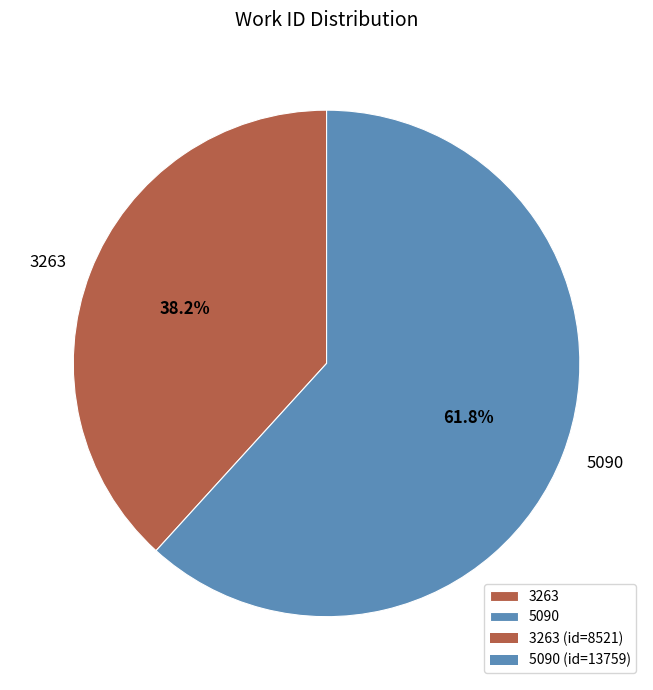

The 5090 slice represents 67% of the pie. True or false?

False